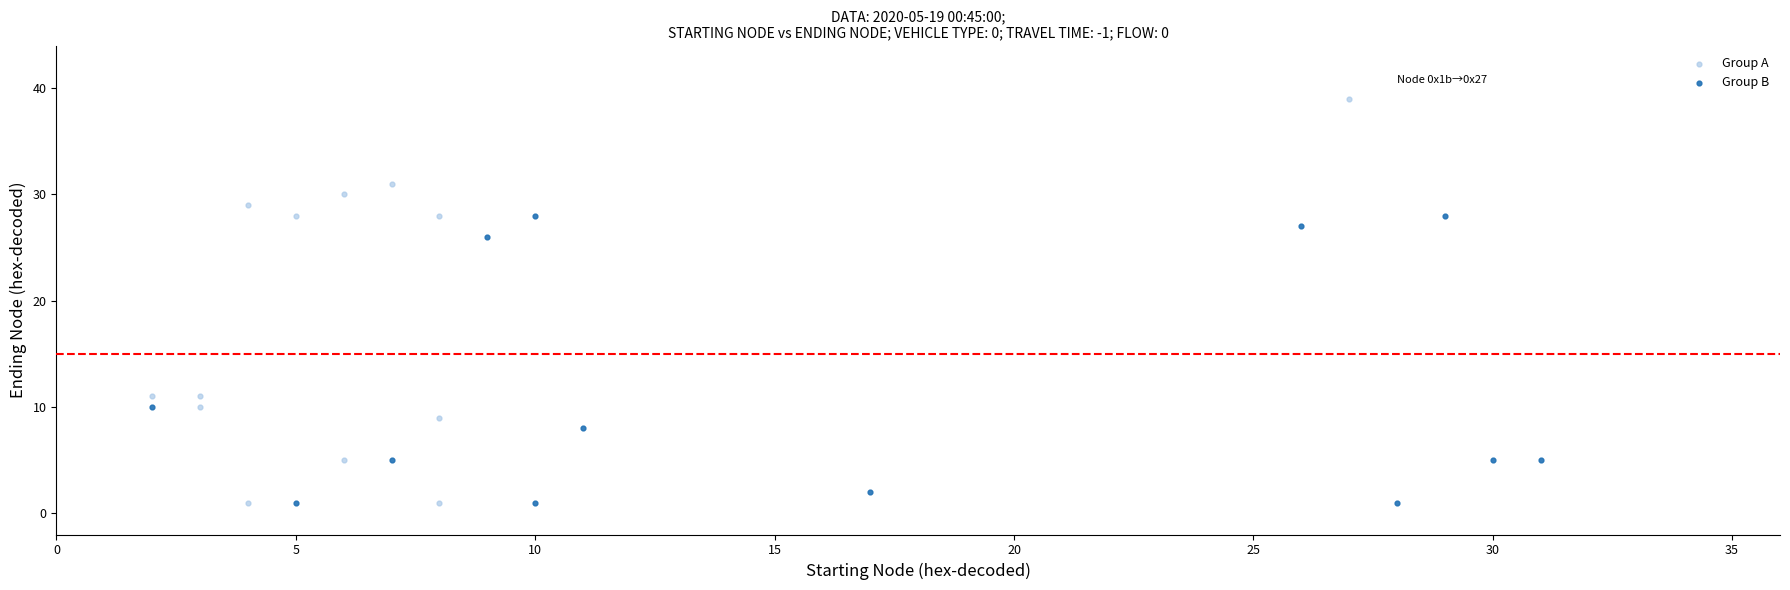

Which series contains the highest Y value?

Group A